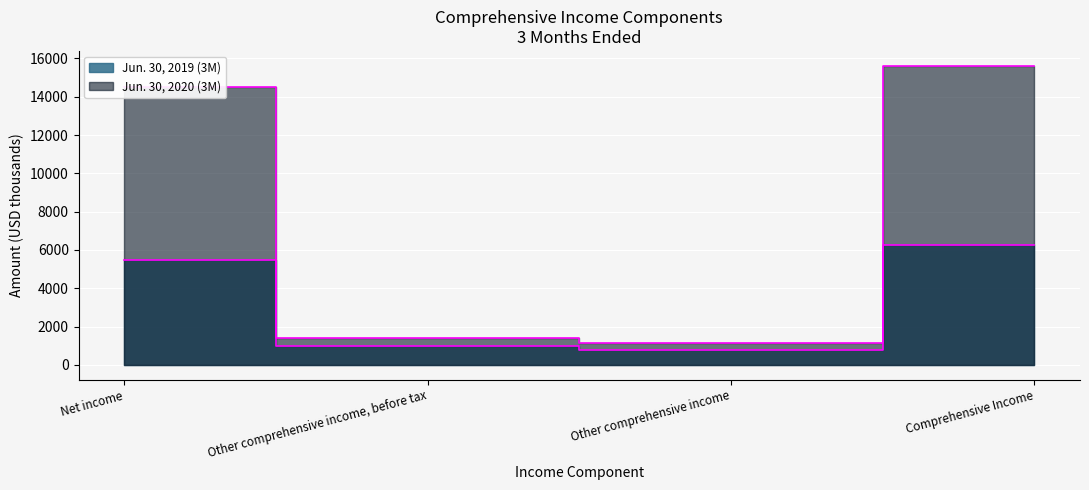

Which series has the largest range (max minus min)?

Jun. 30, 2020 (3M)